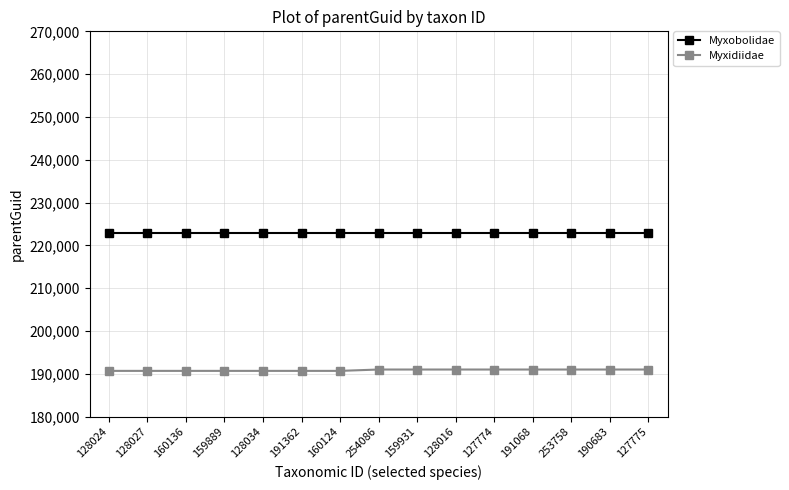

Is it true that Myxidiidae equals 310201 at 127775?

False